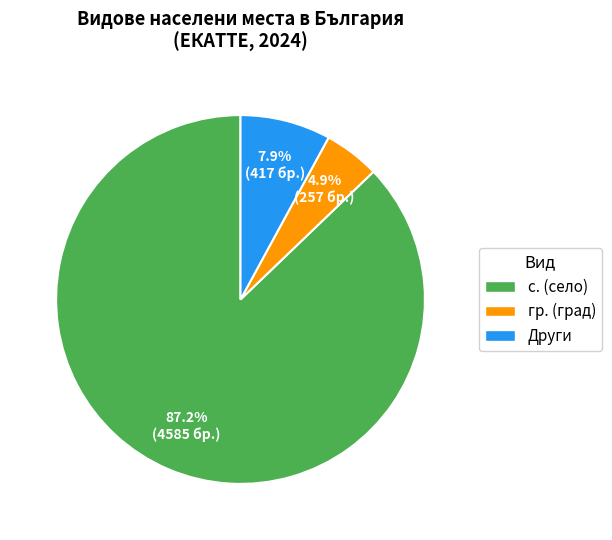

Rank the categories by value from highest to lowest.

с. (село), Други, гр. (град)